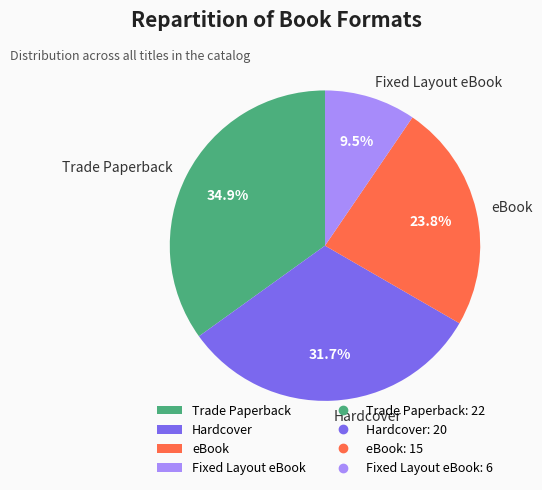

Count the number of slices in the pie.

4